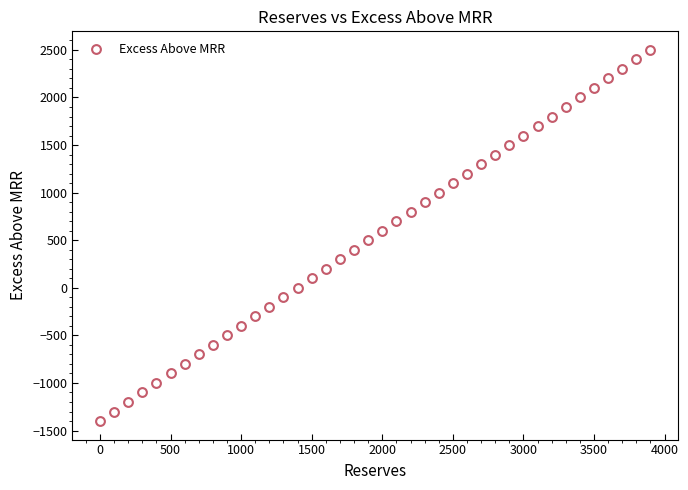

What is the range of X values (max minus min)?

3900